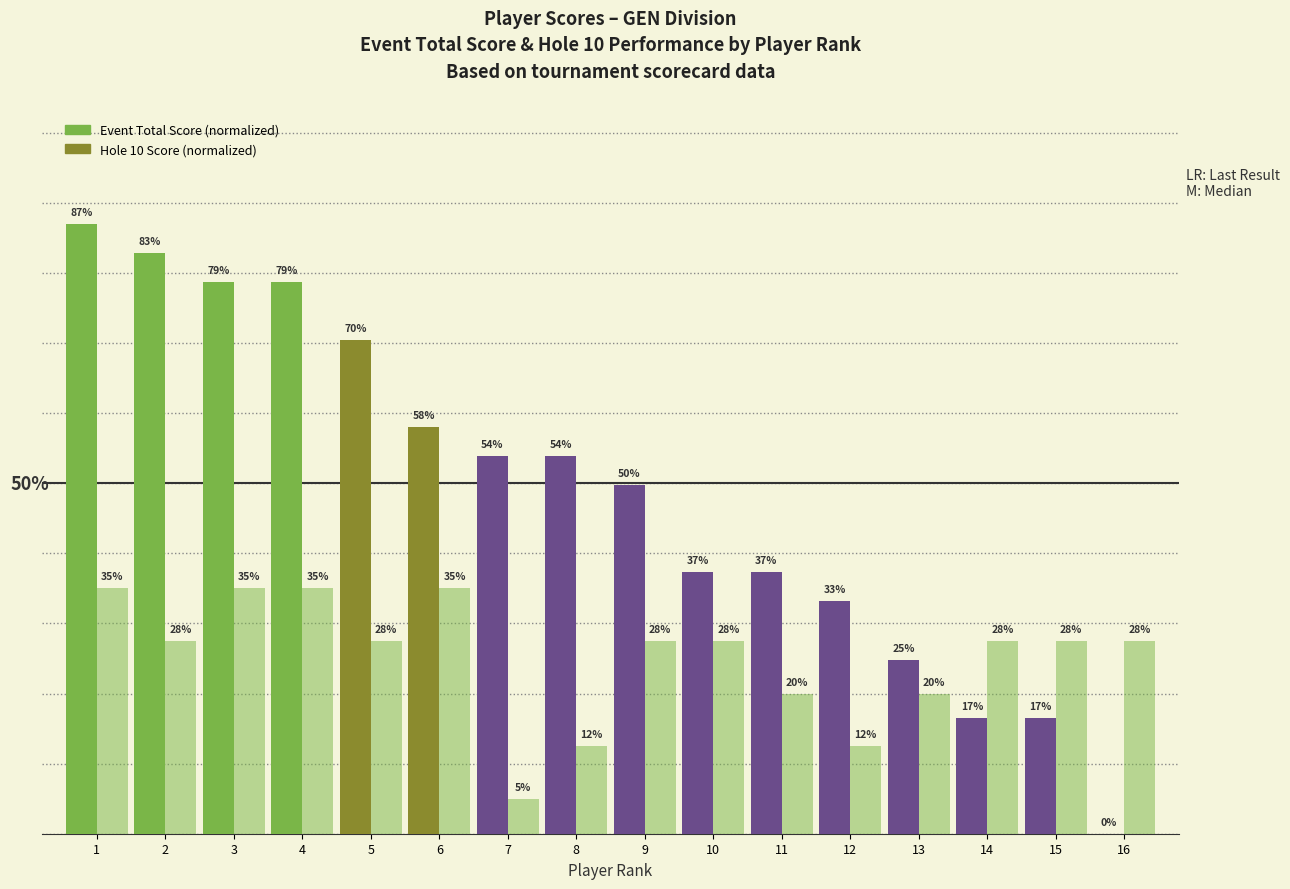

How many bars are there in each group?

2